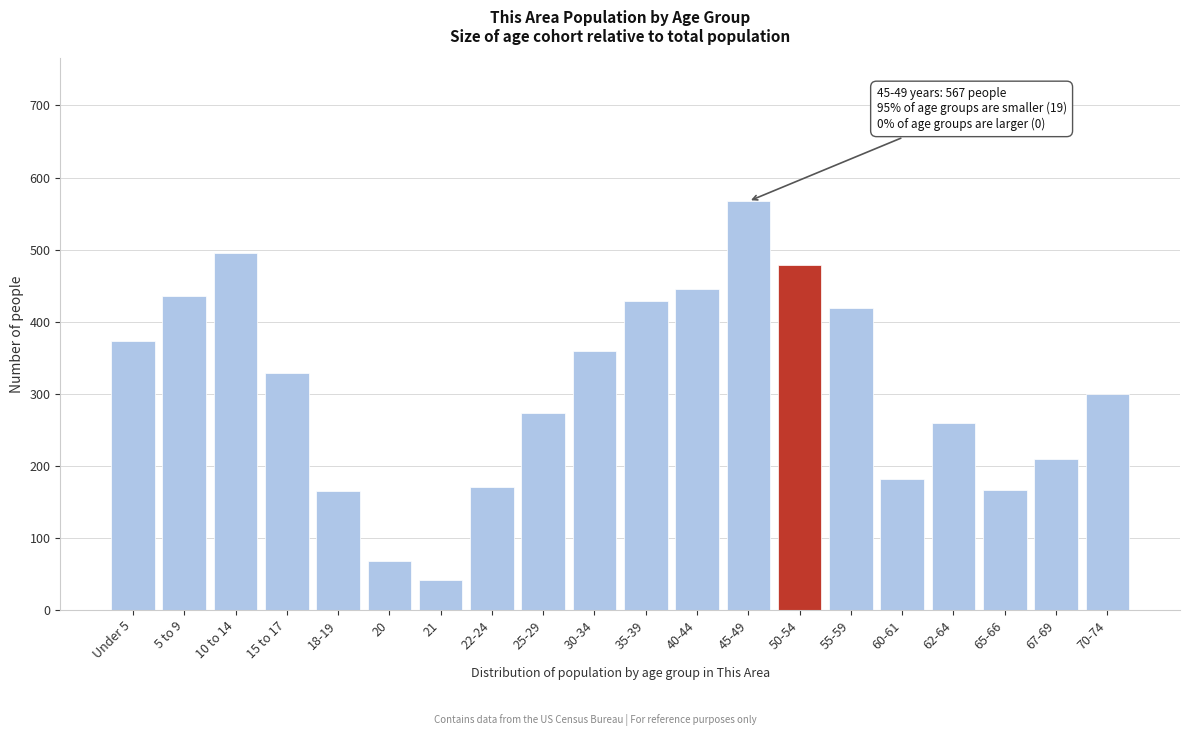

What is the difference between the second highest and second lowest values?

427